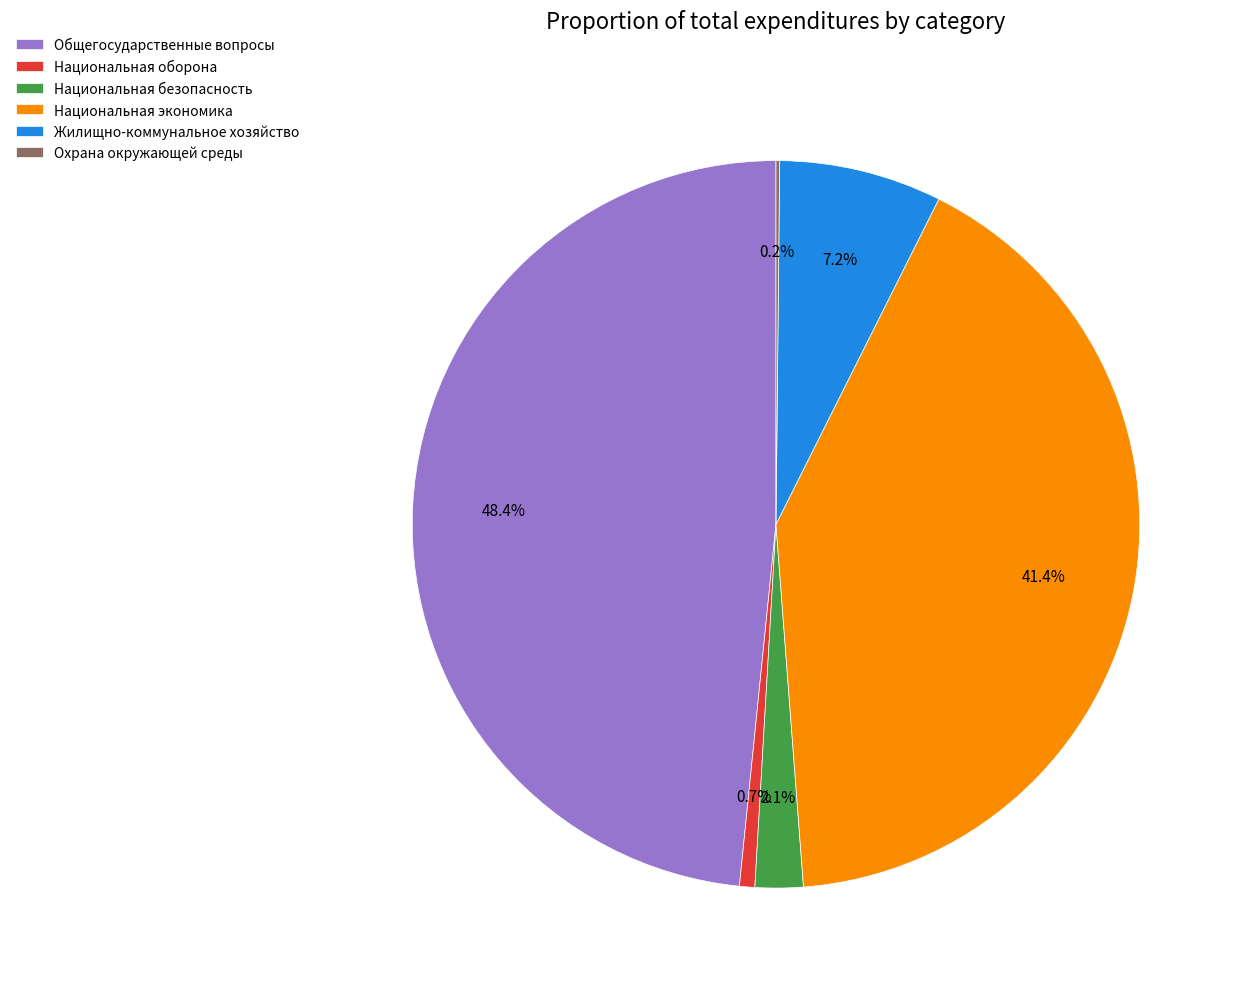

What is the total percentage of Национальная безопасность and Общегосударственные вопросы?

50.5%